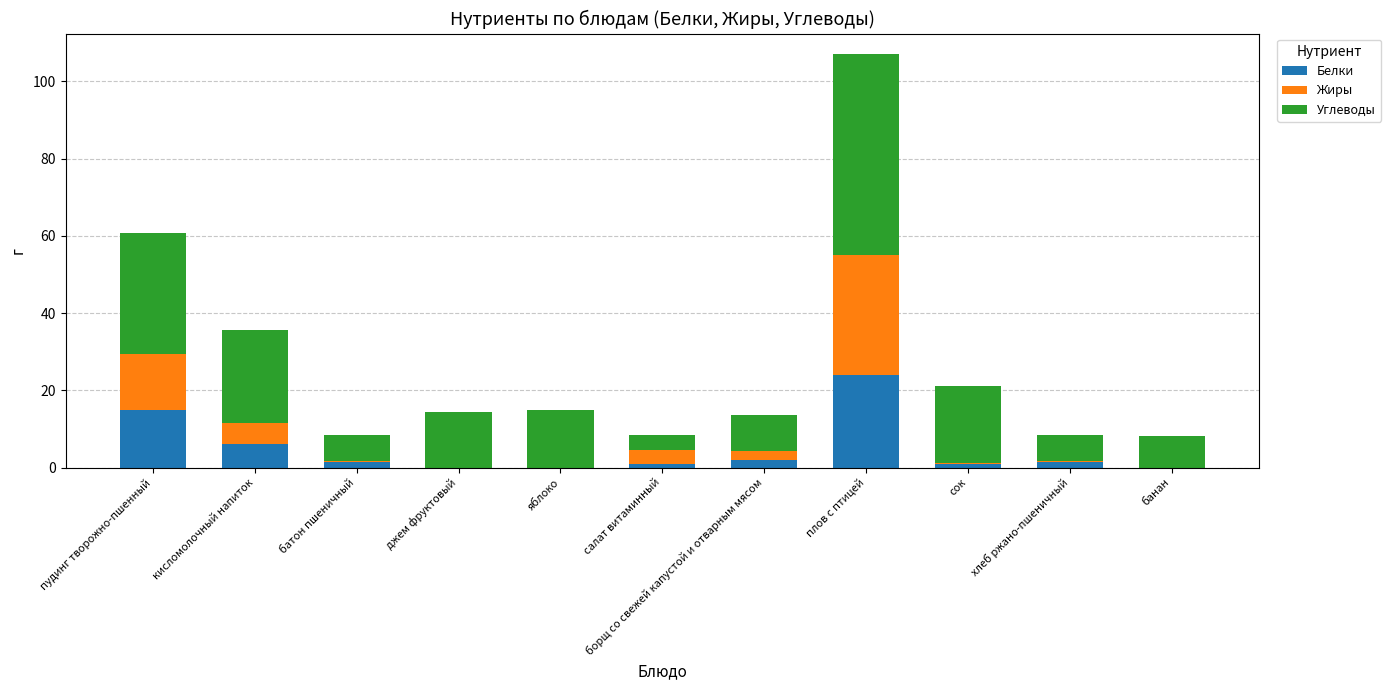

True or false: Белки has a value of -12.1 at банан.

False